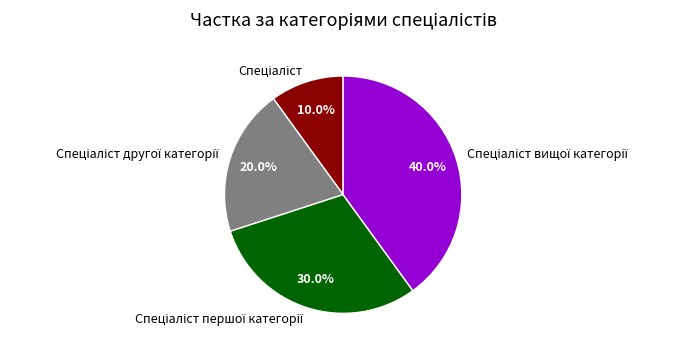

Is there any slice that represents more than half of the pie?

No